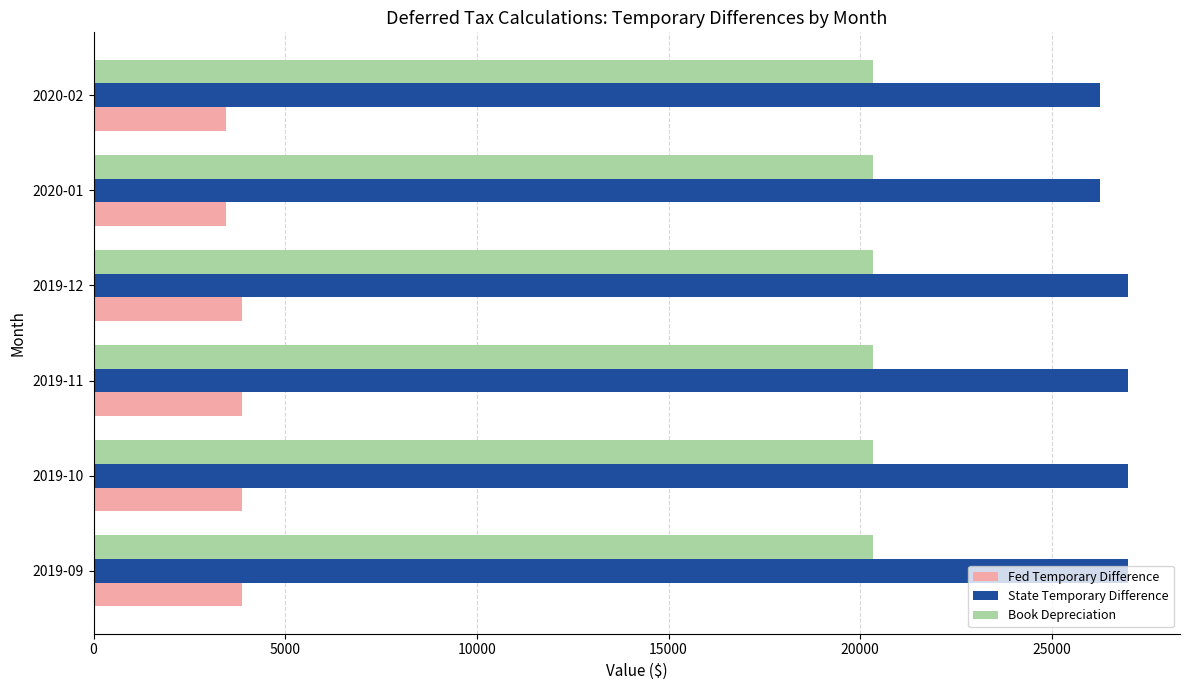

What is the sum of all State Temporary Difference values?

160470.8